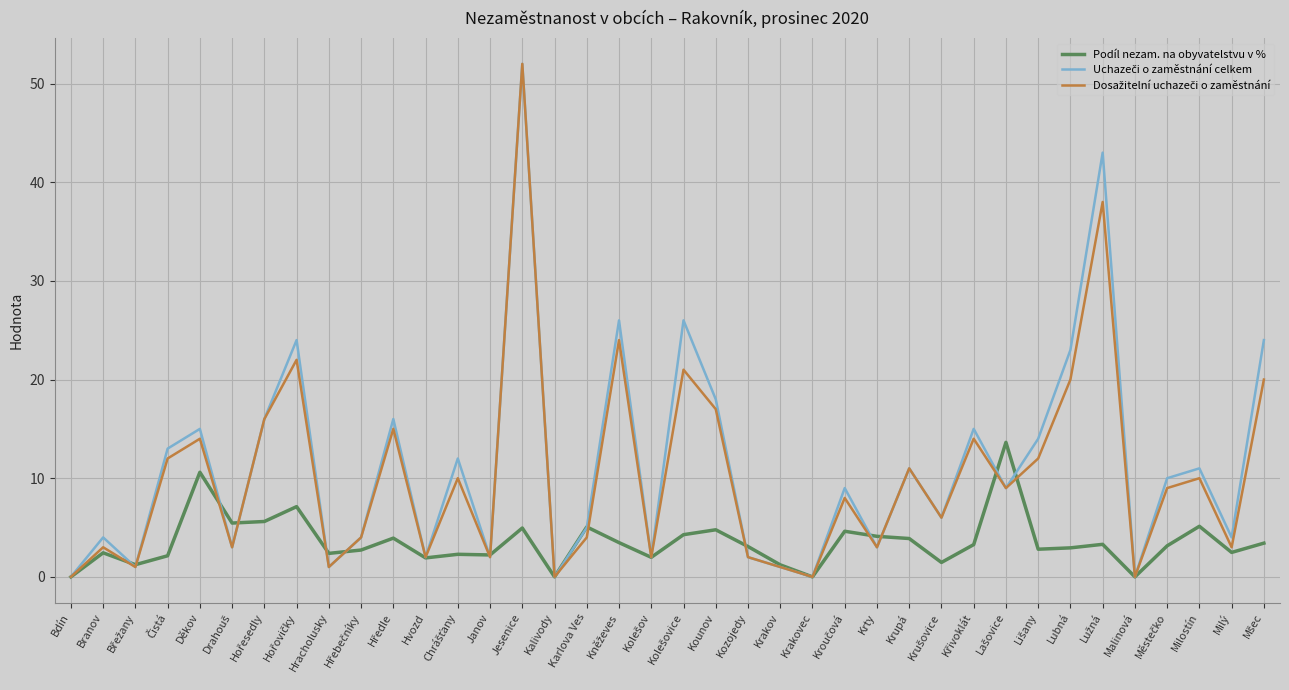

At which category is the sum across all series the highest?

Jesenice